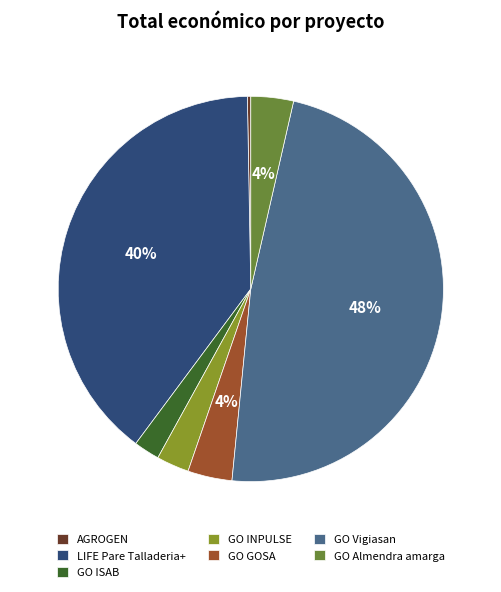

Which slice is the largest?

GO Vigiasan